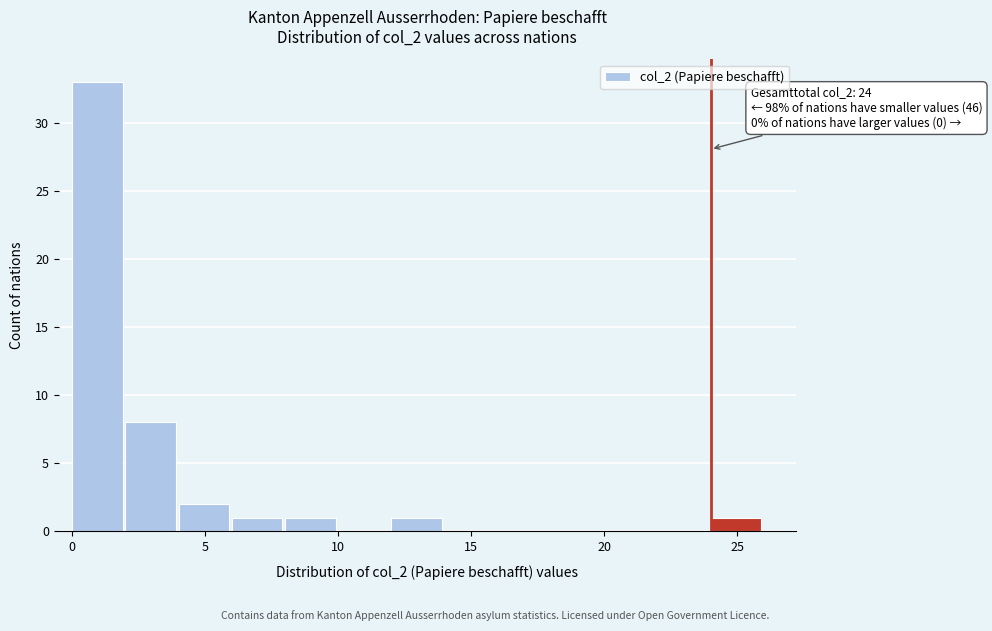

Which range on the x-axis has the tallest bar?

0 to 2